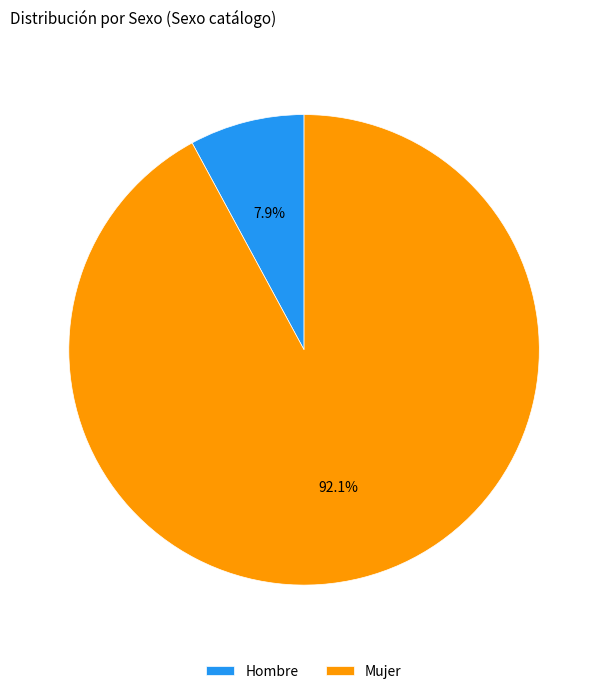

How many slices are in this pie chart?

2